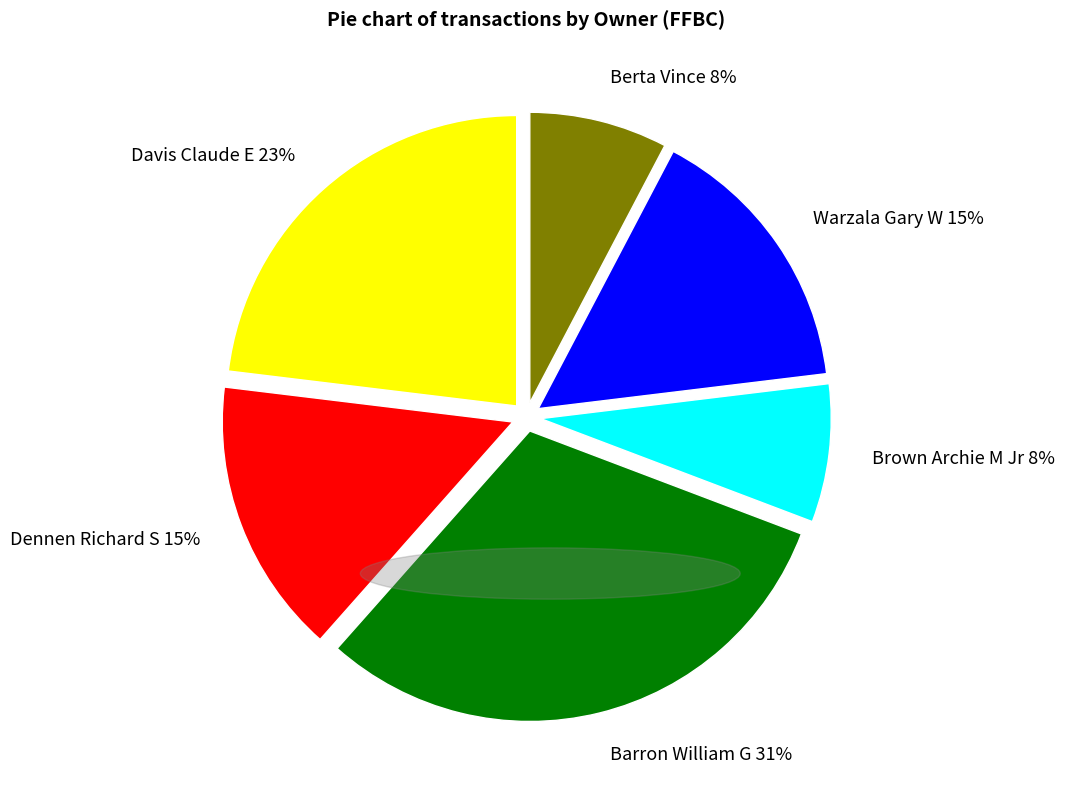

Is there any slice that represents more than half of the pie?

No